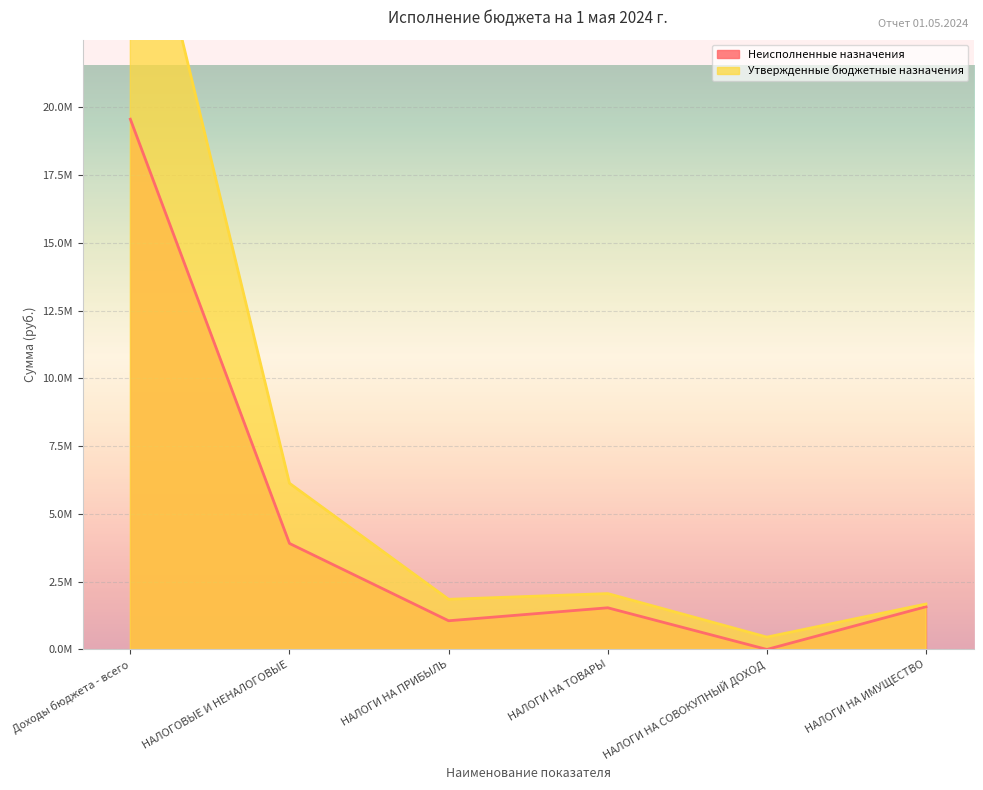

Which series has the largest total across all categories?

Утвержденные бюджетные назначения